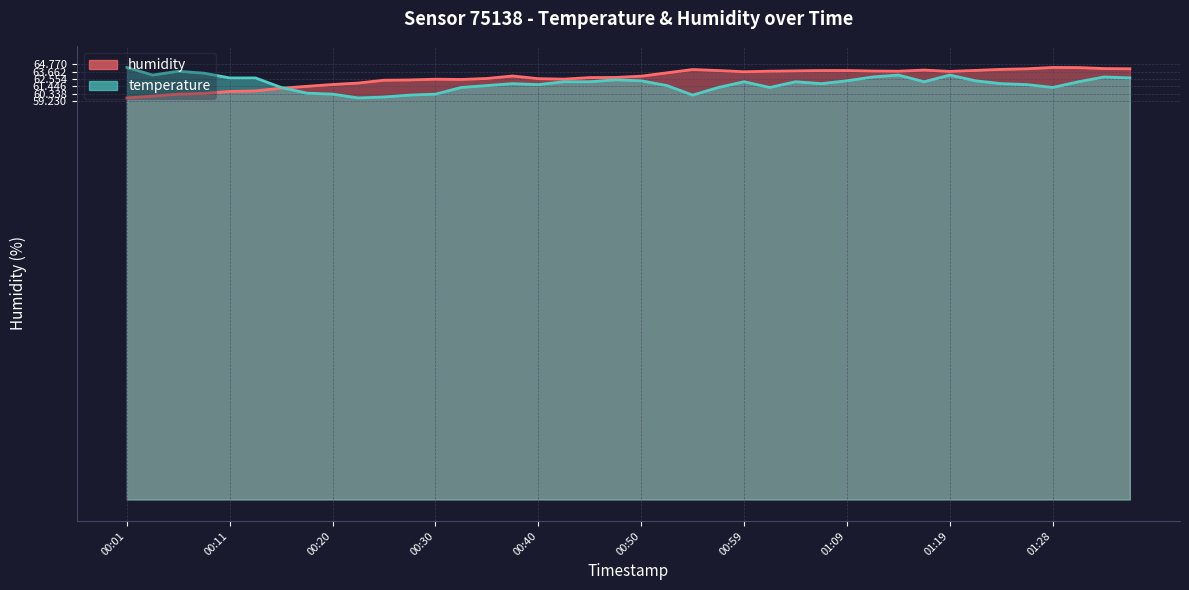

What is the difference between the maximum and second lowest values in the humidity series?

4.3